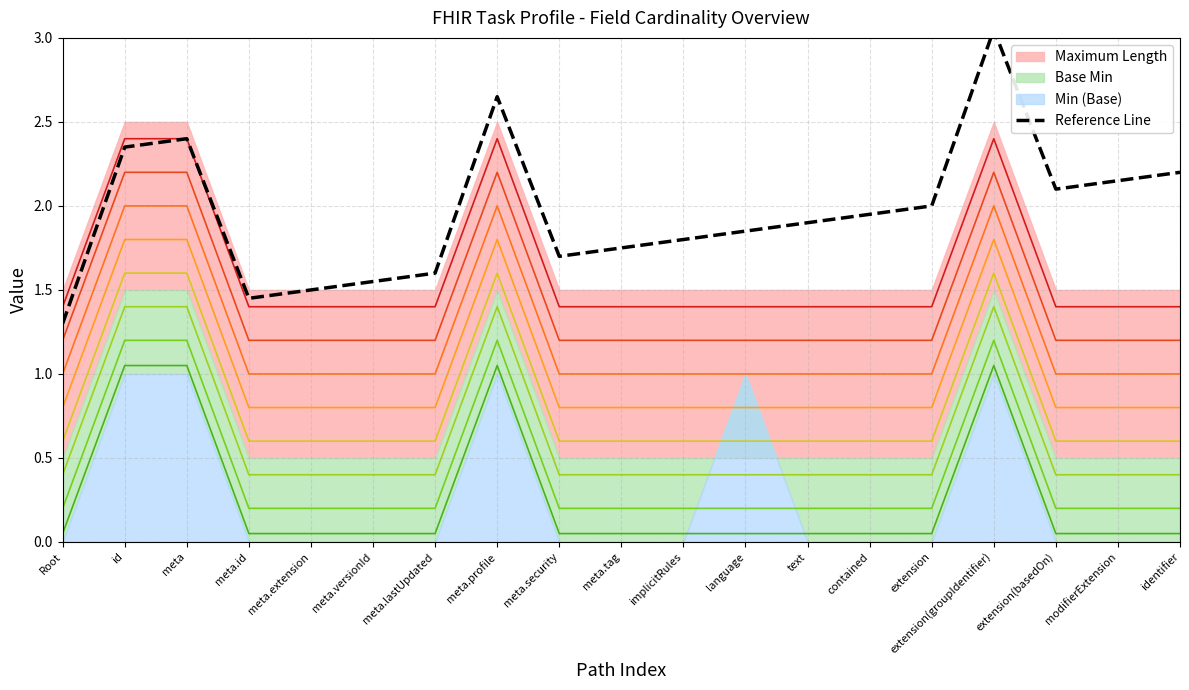

What is the maximum value shown in the chart?

3.0